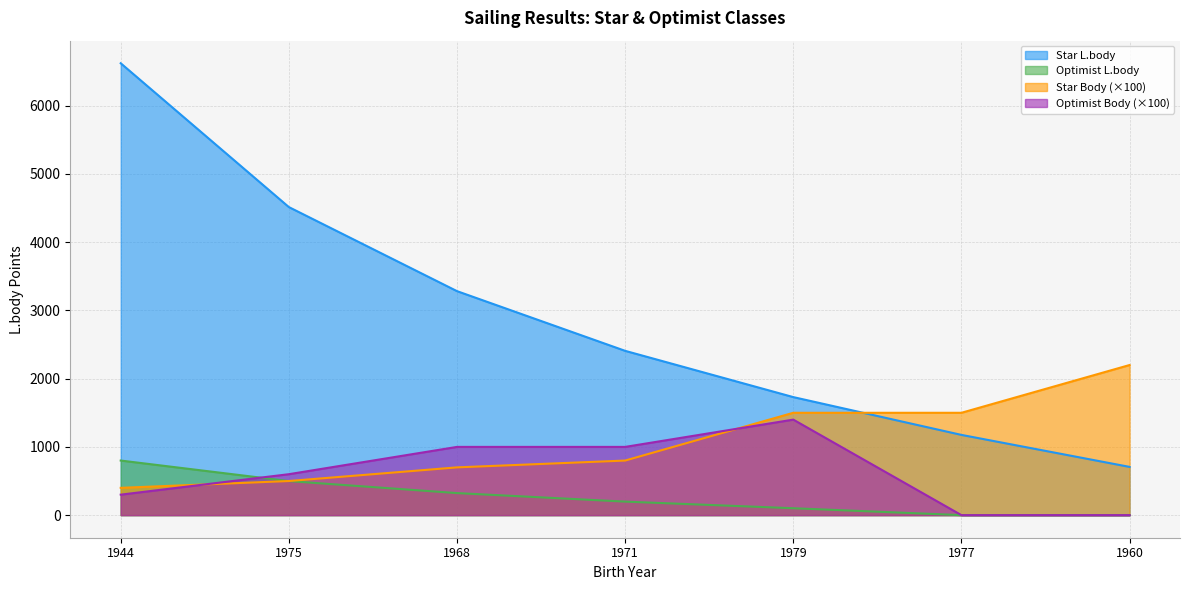

What is the difference between the Optimist L.body values at 1975 and 1979?

398